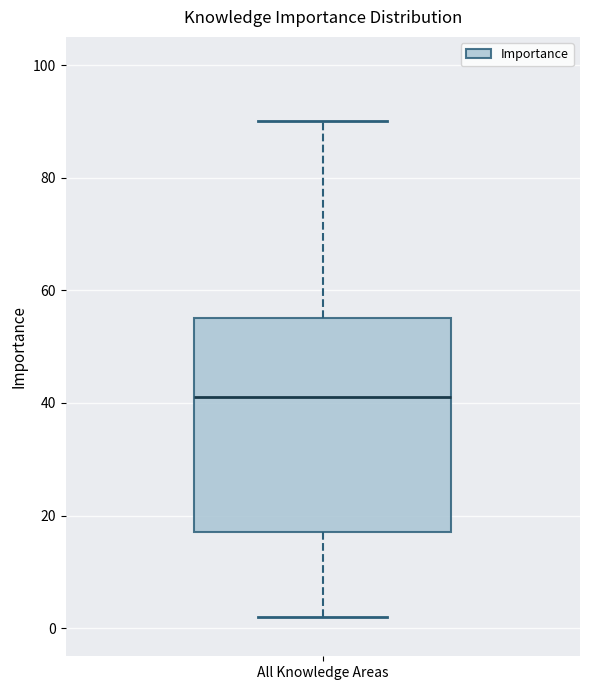

Transcribe this box plot: give where the median line is, the range the box spans, and where the two whiskers end, as read against the y-axis. The values are not printed on the chart, so give them approximately, as read against the axis.

median 42, box 18 to 56, whiskers 2 to 90